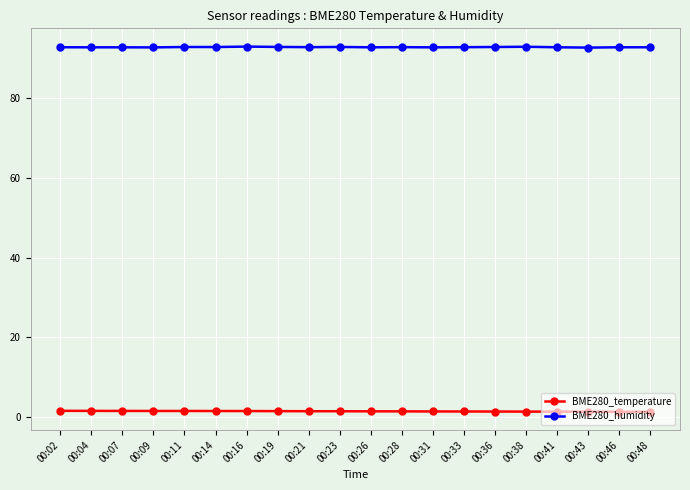

How many data points does each series have?

20